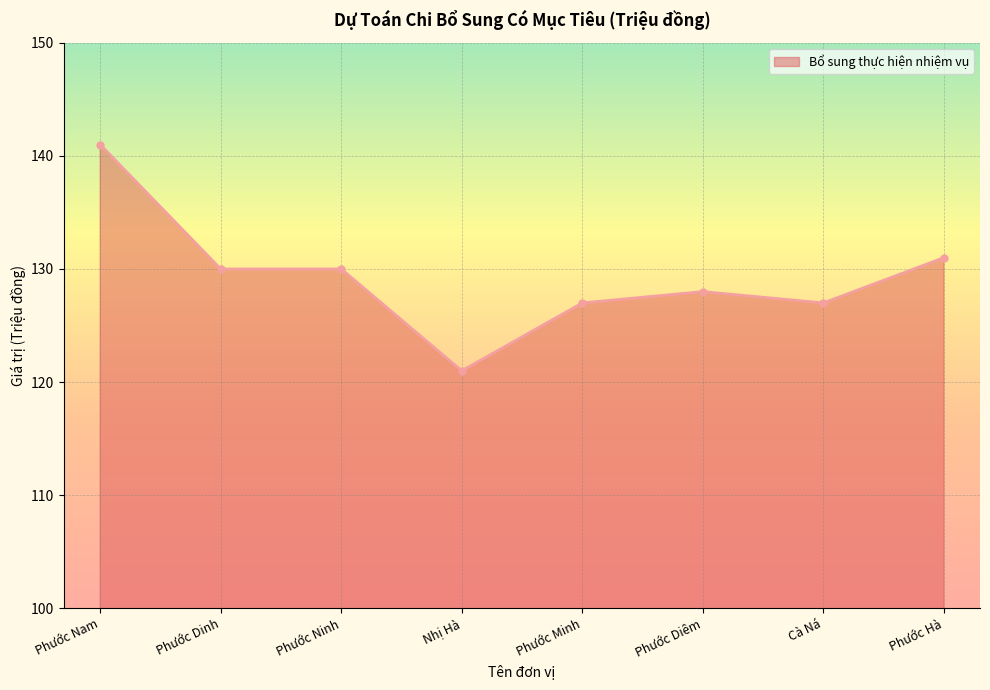

What is the value of the 6th point from the left?

128